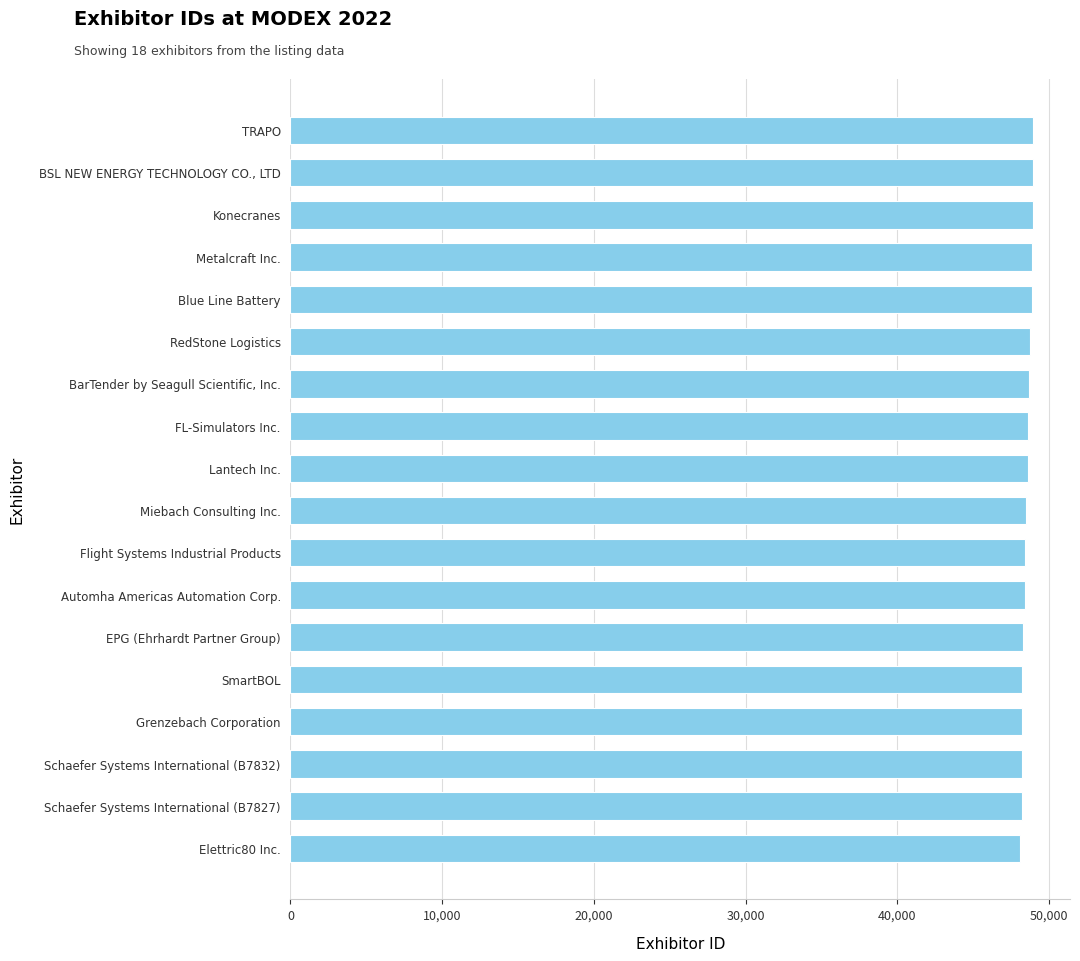

How many distinct data groups are displayed?

1